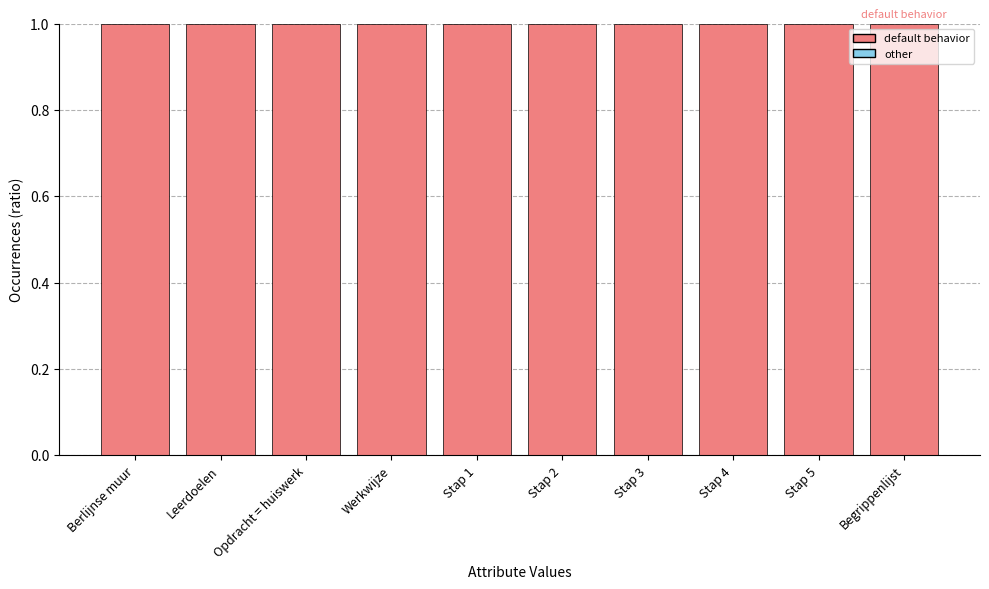

What position from the right is Begrippenlijst?

1